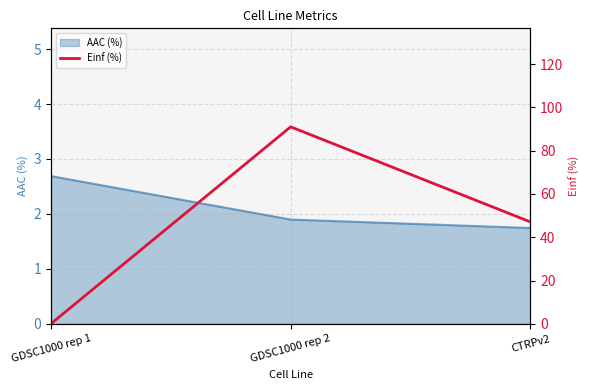

The chart shows a value of 0.0 at GDSC1000 rep 1. True or false?

True